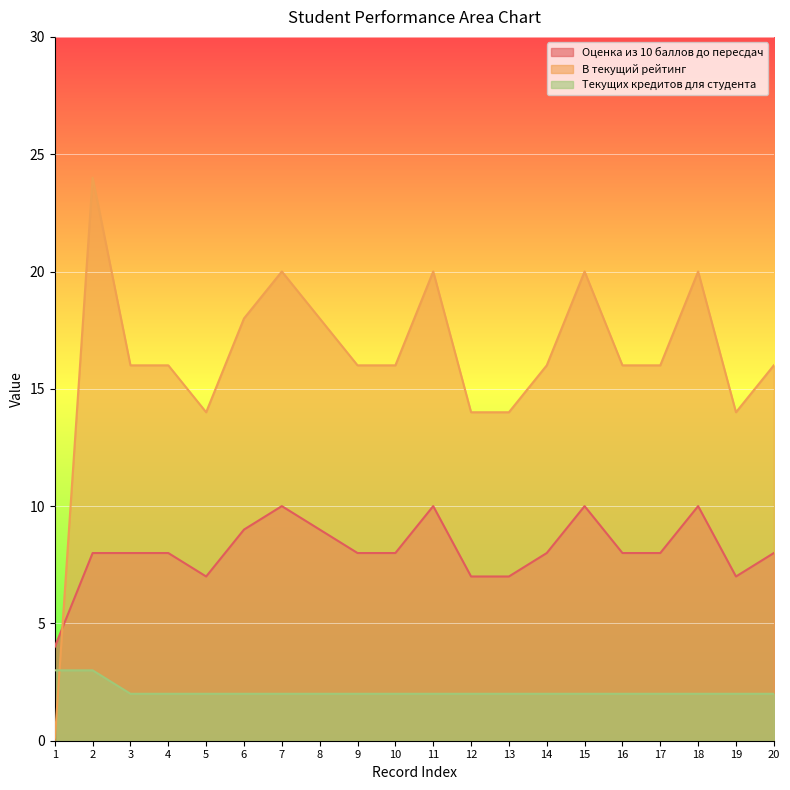

Reading right to left, transcribe all the data shown in this chart.

Оценка из 10 баллов до пересдач: 8	7	10	8	8	10	8	7	7	10	8	8	9	10	9	7	8	8	8	4
В текущий рейтинг: 16	14	20	16	16	20	16	14	14	20	16	16	18	20	18	14	16	16	24	0
Текущих кредитов для студента: 2	2	2	2	2	2	2	2	2	2	2	2	2	2	2	2	2	2	3	3